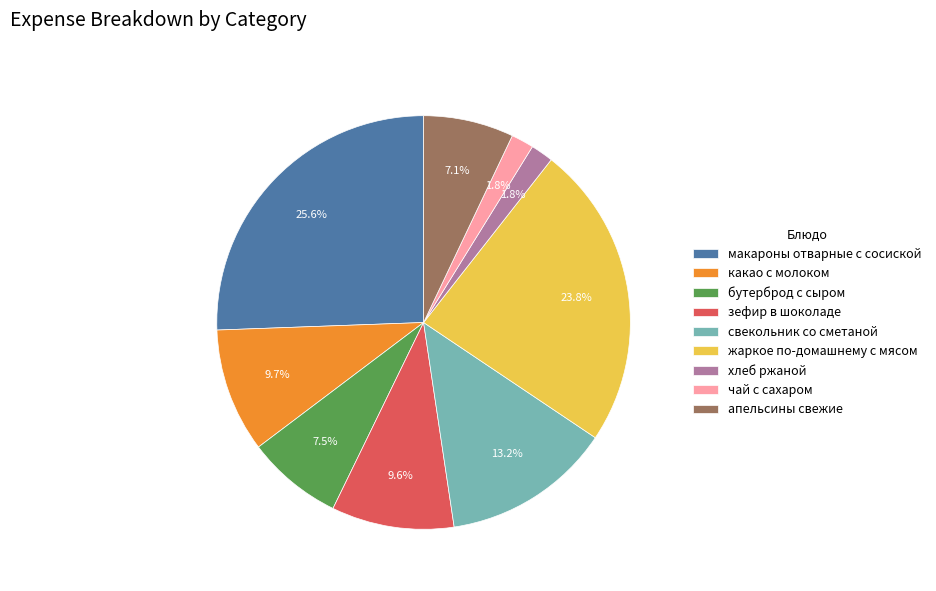

To the nearest percent, what percentage of the pie is макароны отварные с сосиской?

26%